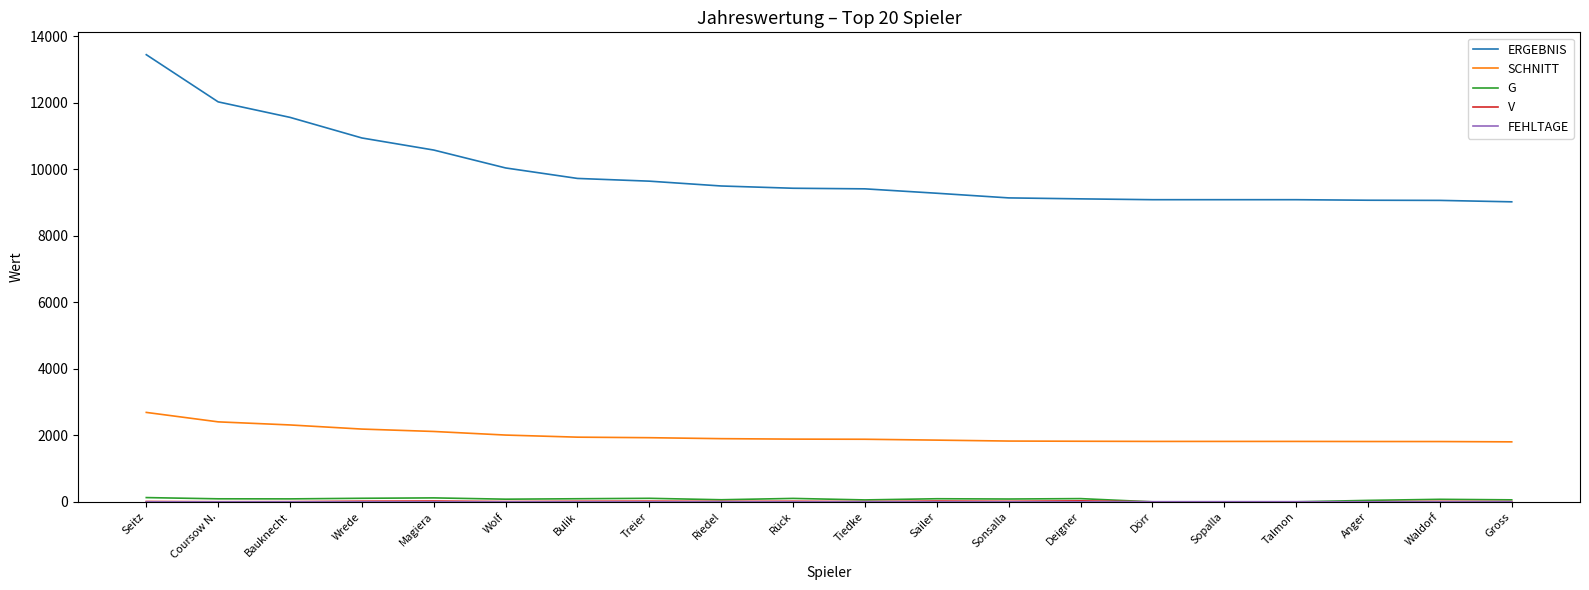

At which label does SCHNITT first exceed 1885?

Seitz